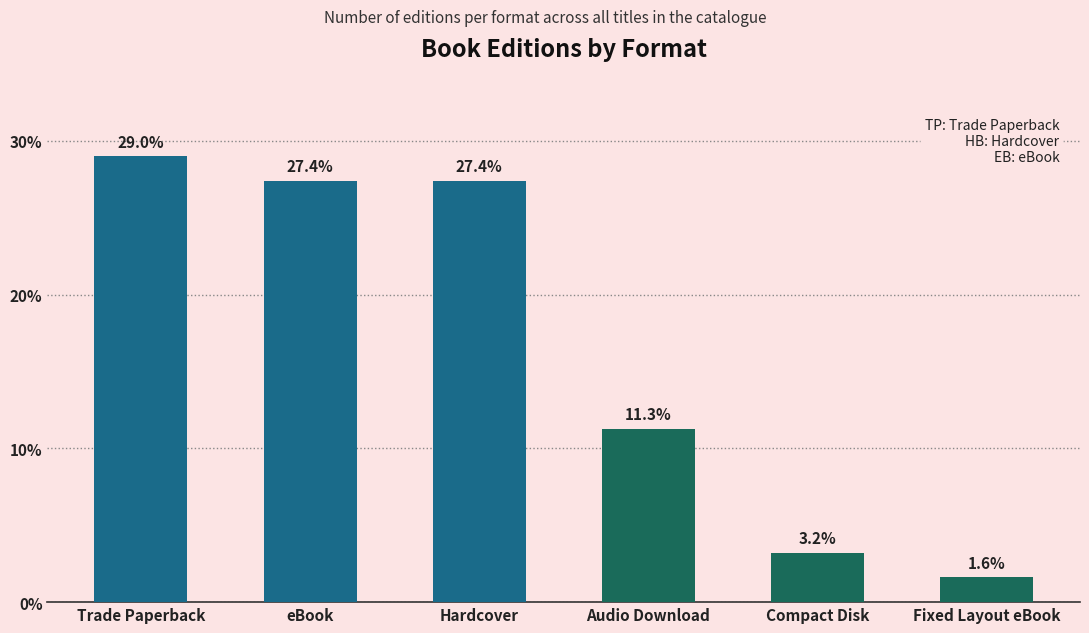

True or false: the data shows 1.6 at Fixed Layout eBook.

True